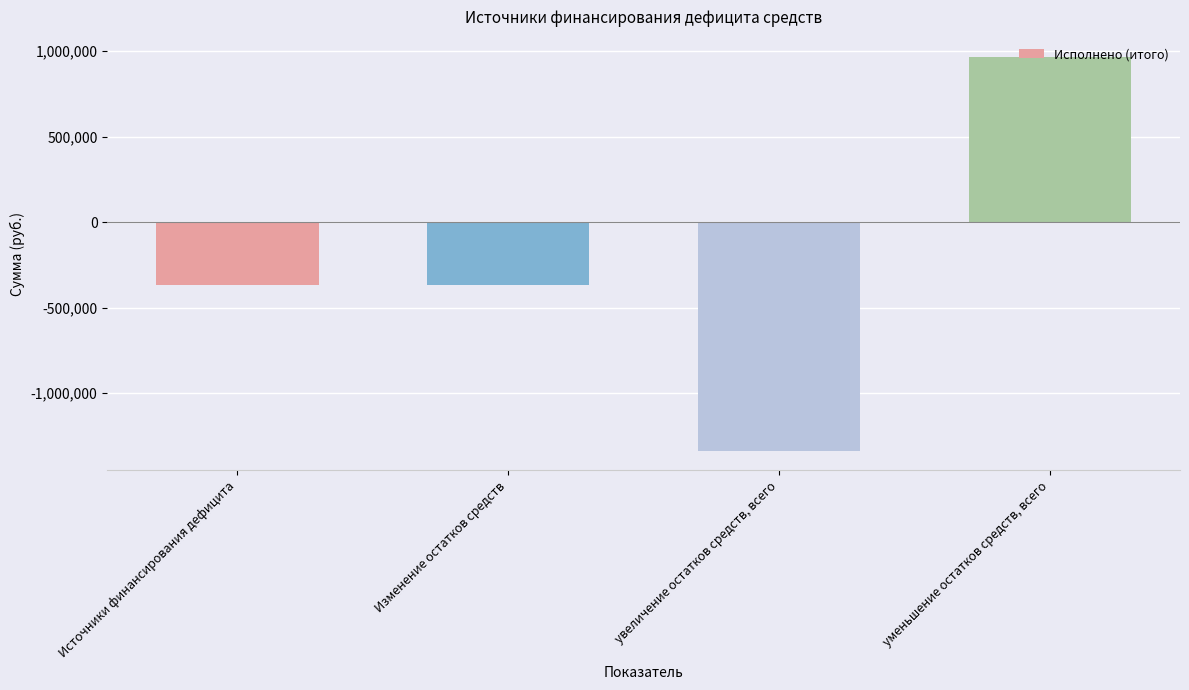

What is the label of the 3rd bar from the left?

увеличение остатков средств, всего